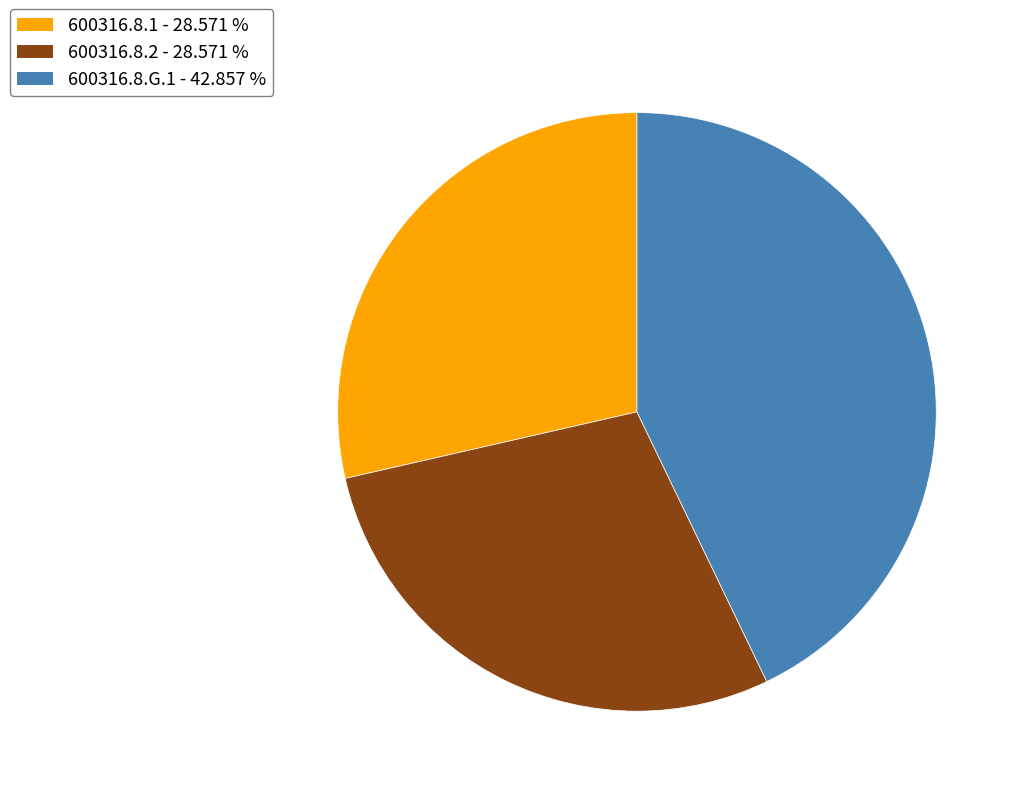

Combined, do 600316.8.G.1 and 600316.8.1 account for over 50%?

Yes